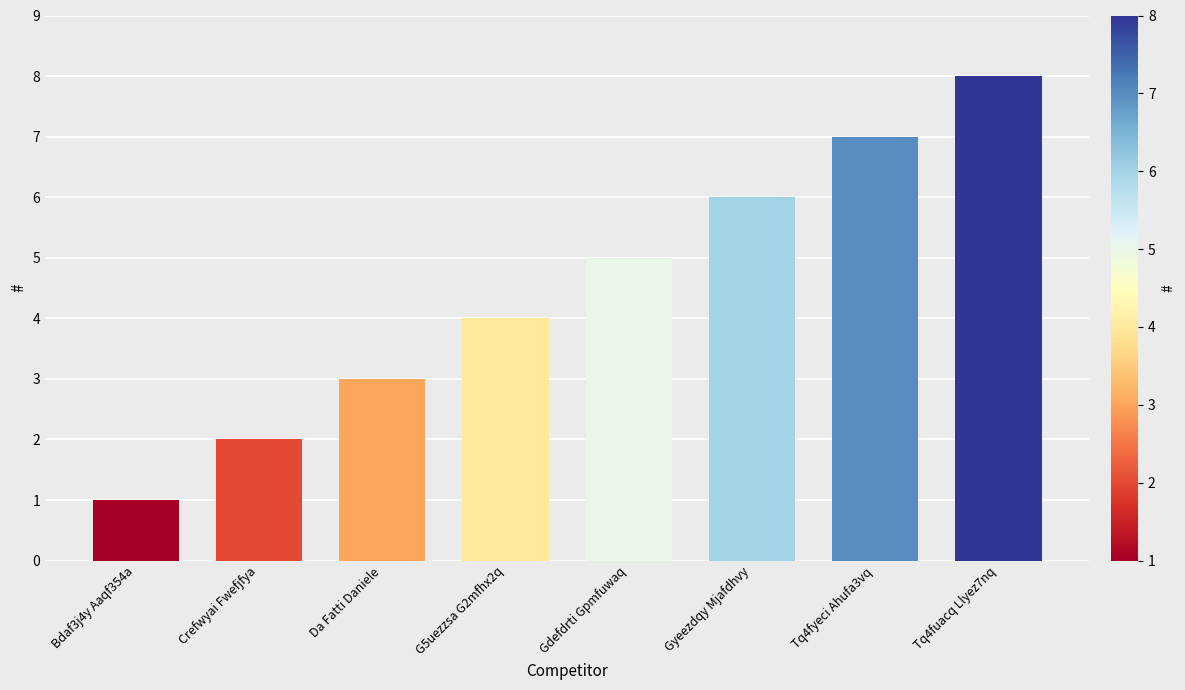

Between Gdefdrti Gpmfuwaq and Da Fatti Daniele, which is larger?

Gdefdrti Gpmfuwaq